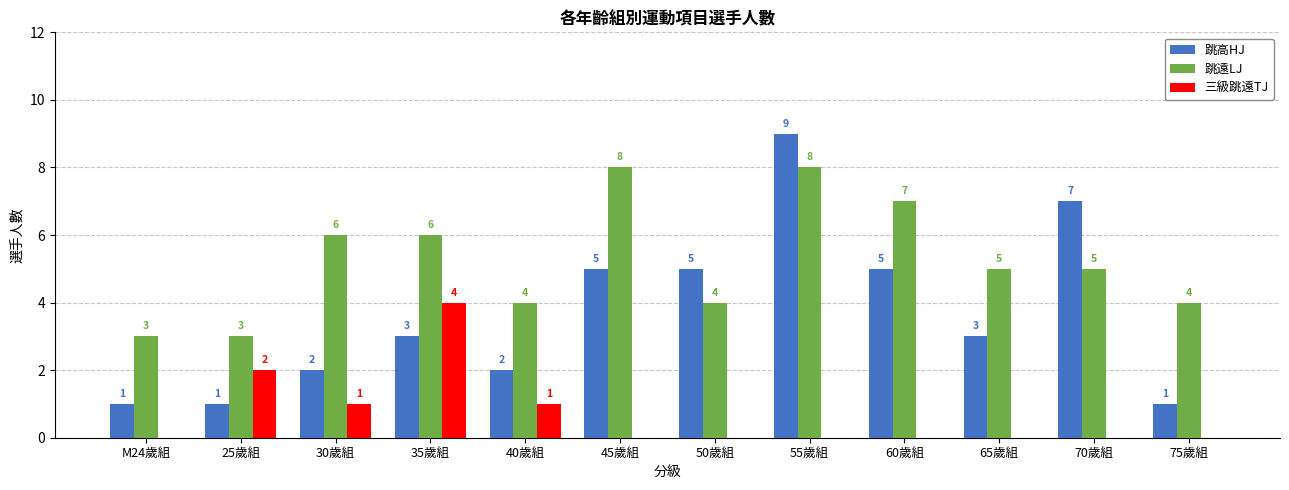

Reading left to right, list all the values displayed in this chart.

跳高HJ: M24歲組=1	25歲組=1	30歲組=2	35歲組=3	40歲組=2	45歲組=5	50歲組=5	55歲組=9	60歲組=5	65歲組=3	70歲組=7	75歲組=1
跳遠LJ: M24歲組=3	25歲組=3	30歲組=6	35歲組=6	40歲組=4	45歲組=8	50歲組=4	55歲組=8	60歲組=7	65歲組=5	70歲組=5	75歲組=4
三級跳遠TJ: M24歲組=0	25歲組=2	30歲組=1	35歲組=4	40歲組=1	45歲組=0	50歲組=0	55歲組=0	60歲組=0	65歲組=0	70歲組=0	75歲組=0